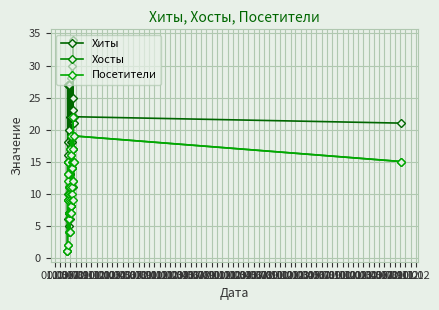

What is the average value of the Хосты series?

11